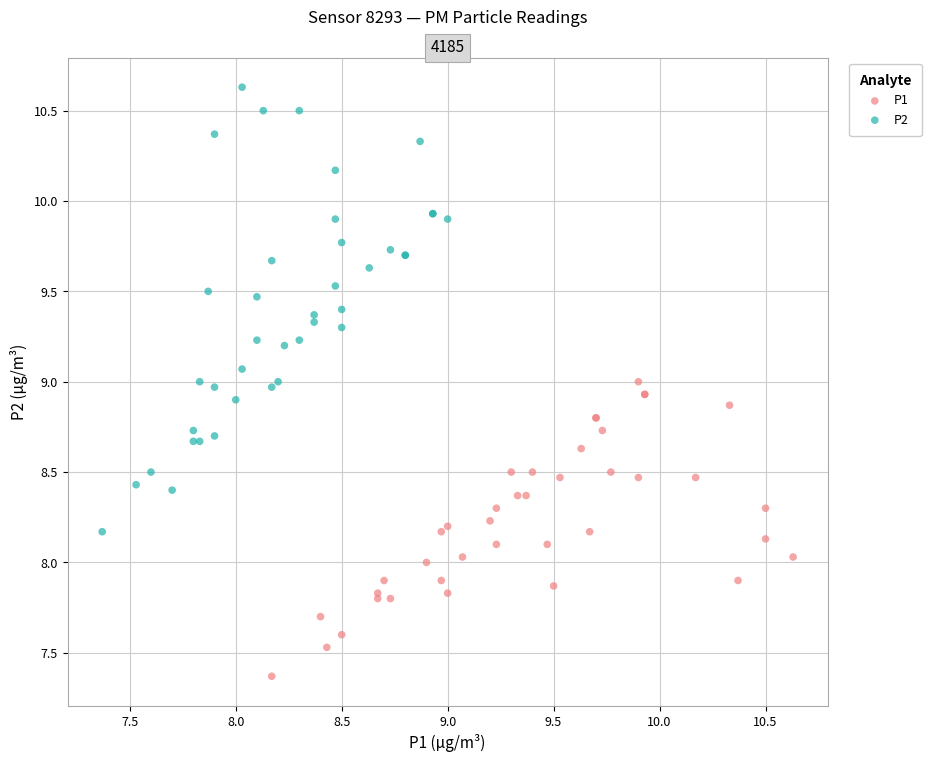

Which series reaches the minimum Y coordinate?

P1